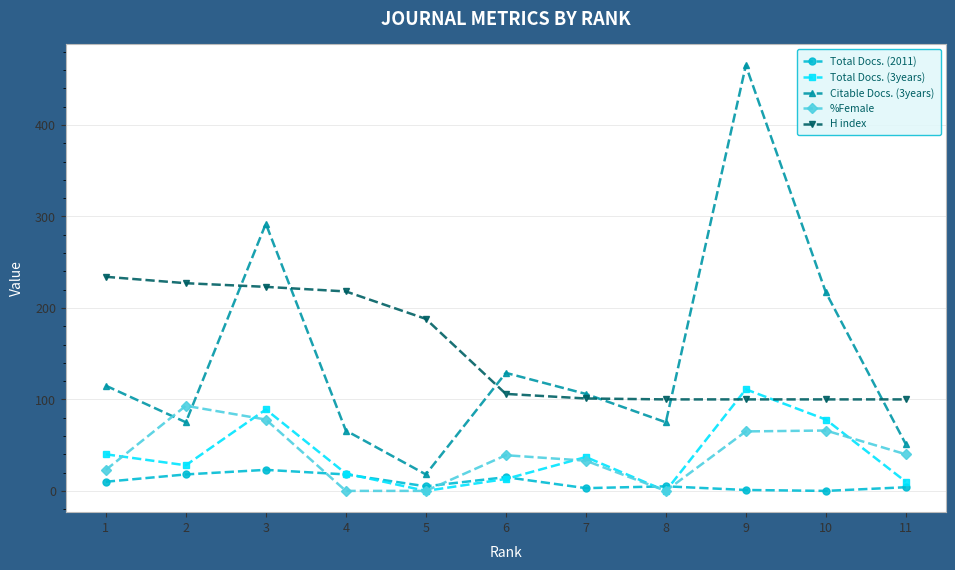

Is this an area chart (filled region under the line)?

No